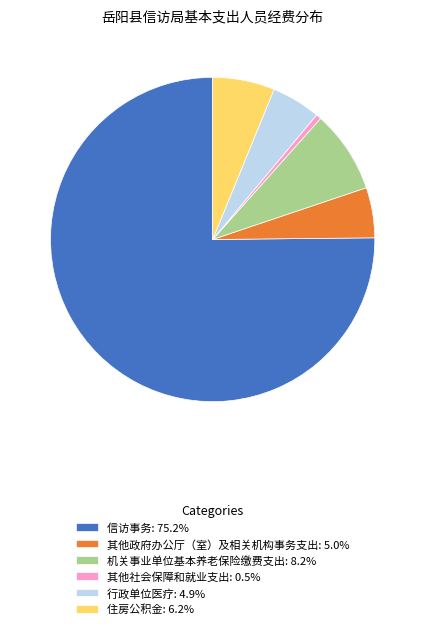

Count the number of slices in the pie.

6